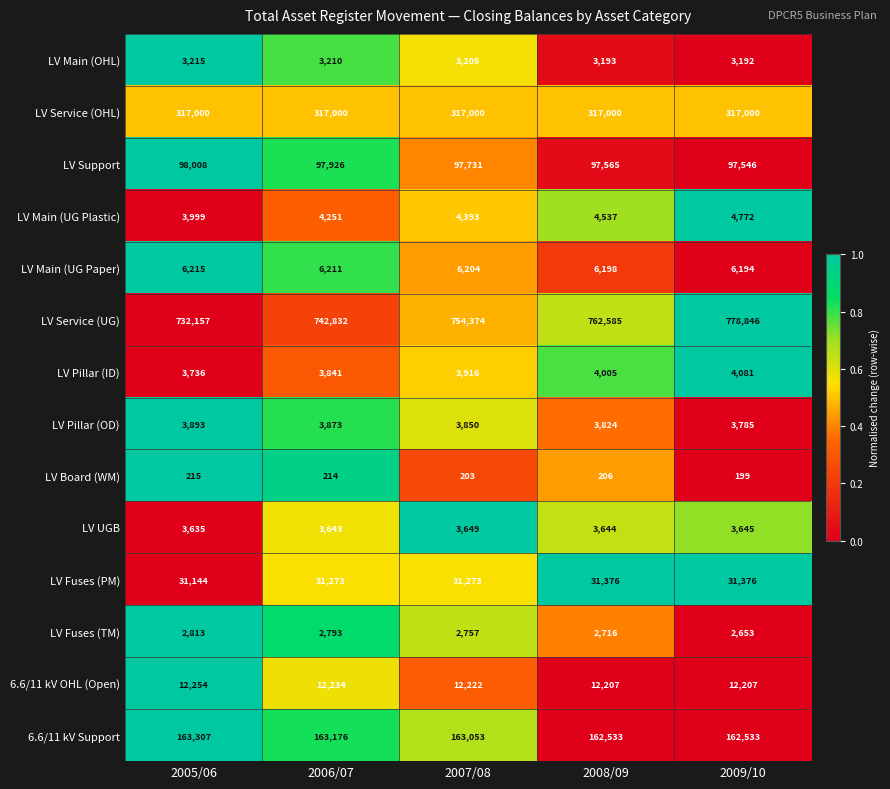

The LV Board (WM) series shows 63 at 2009/10. True or false?

False